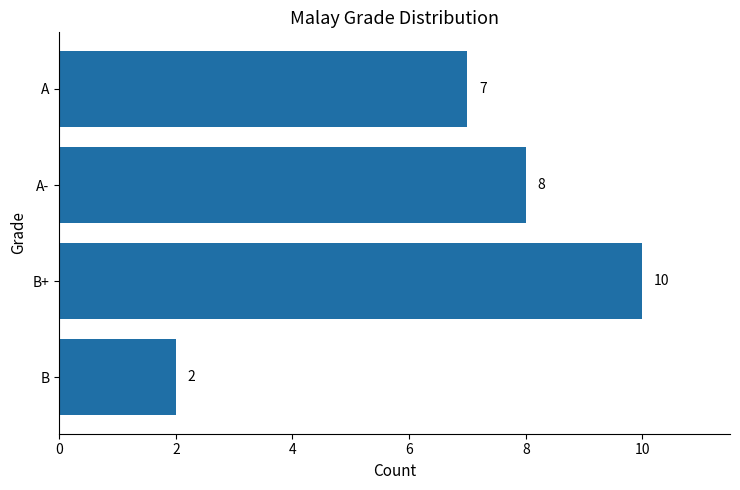

Reading bottom to top, list all the values displayed in this chart.

B=2	B+=10	A-=8	A=7